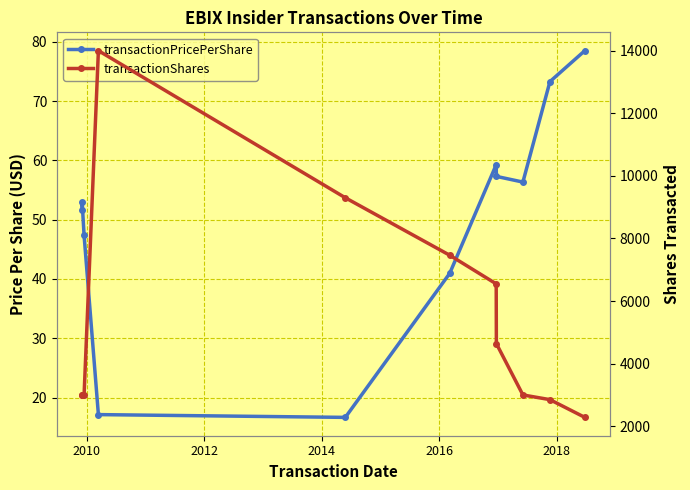

What are all the series names shown in the legend?

transactionPricePerShare, transactionShares